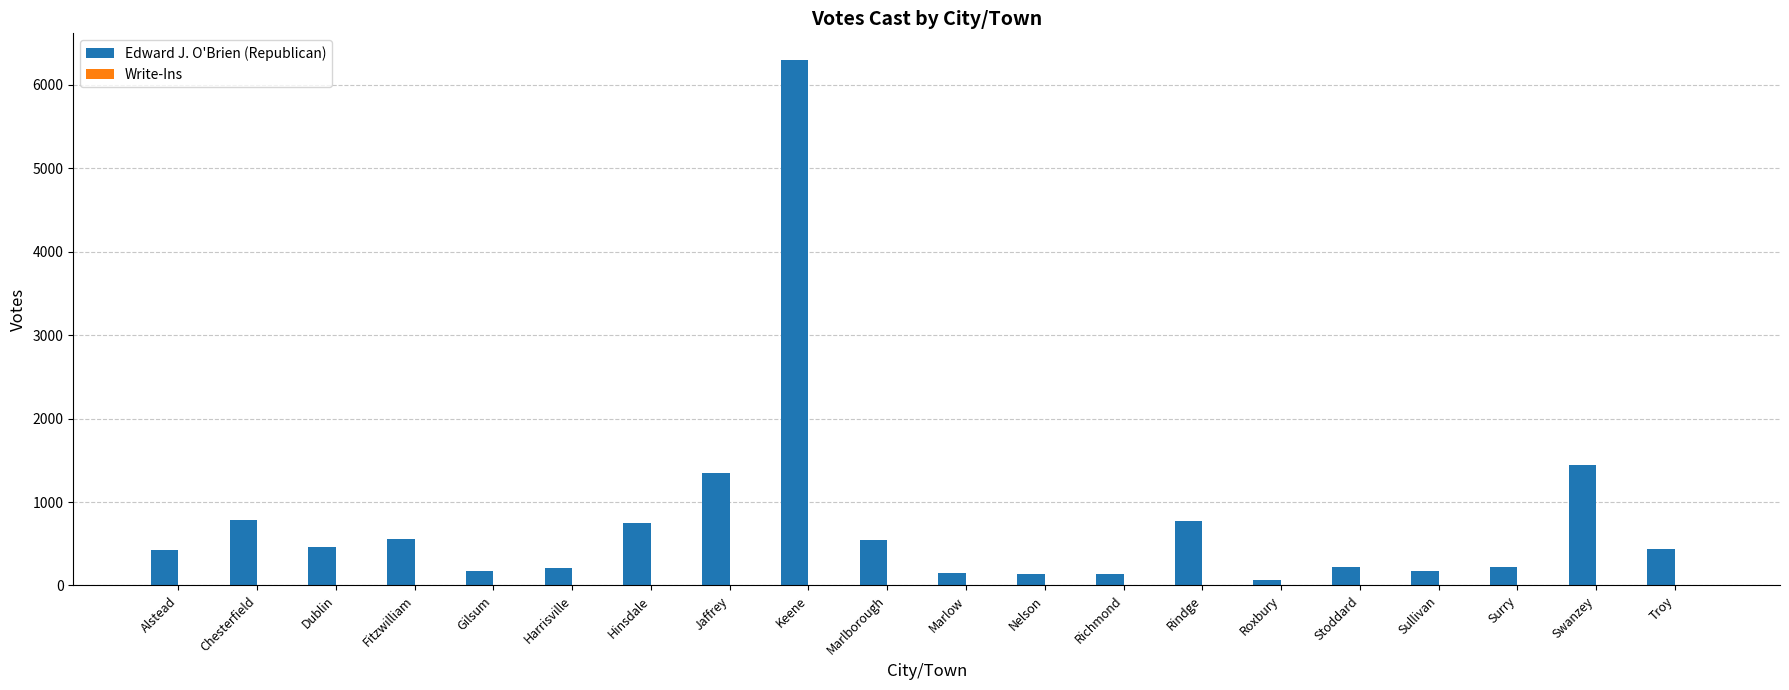

Which has a higher value, Dublin or Chesterfield?

Chesterfield